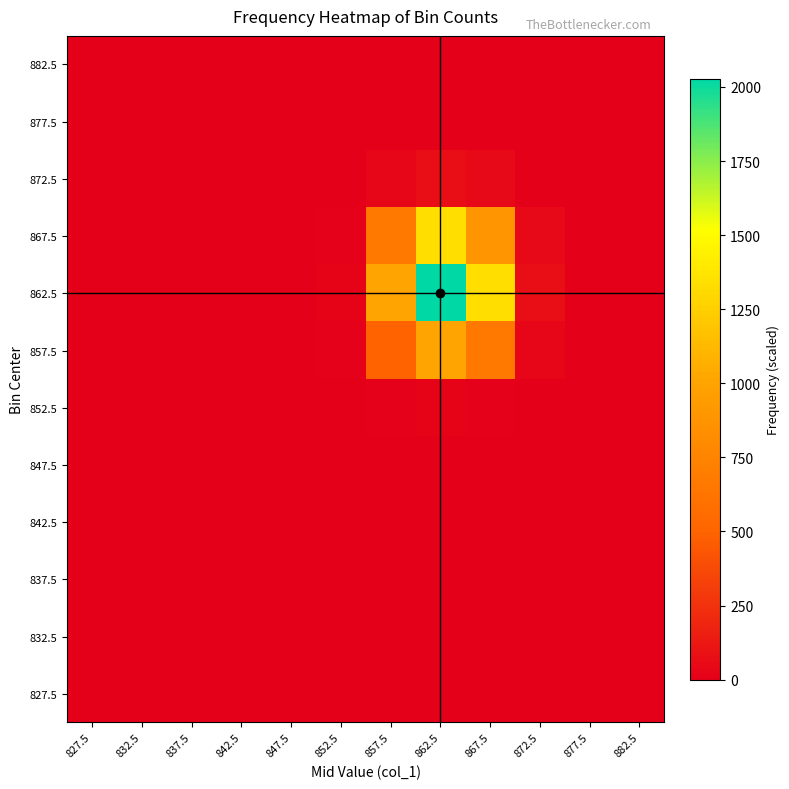

Between 842.5 and 847.5, which is larger?

842.5